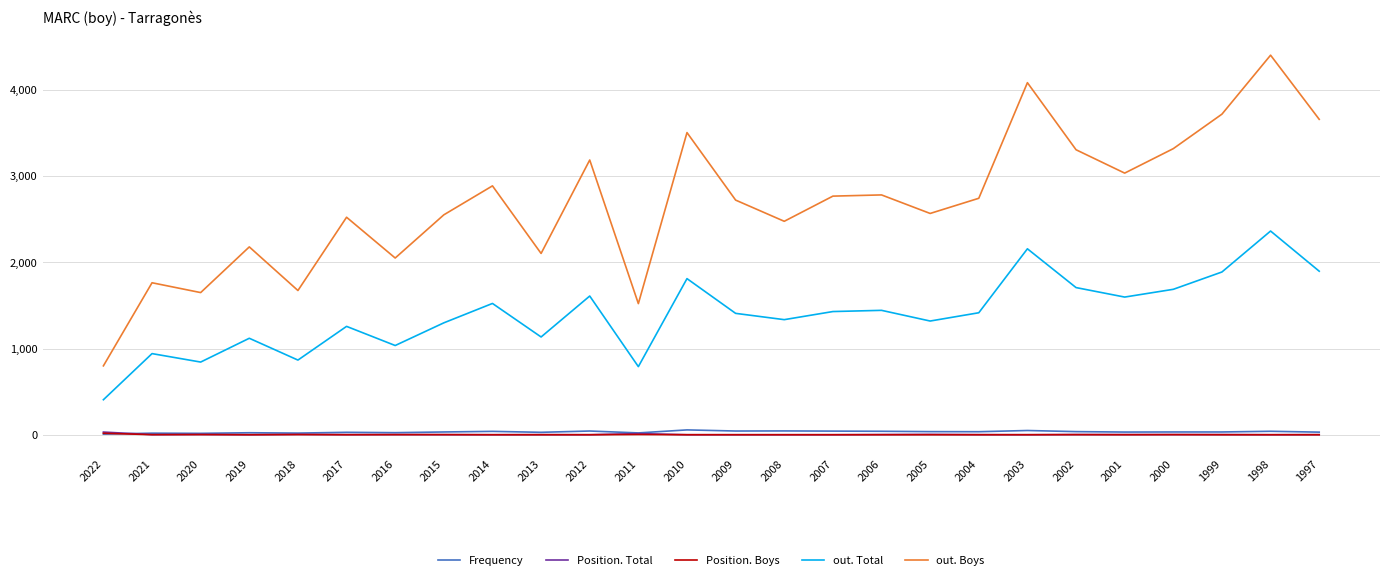

True or false: Position. Boys and out. Boys intersect in this chart.

False